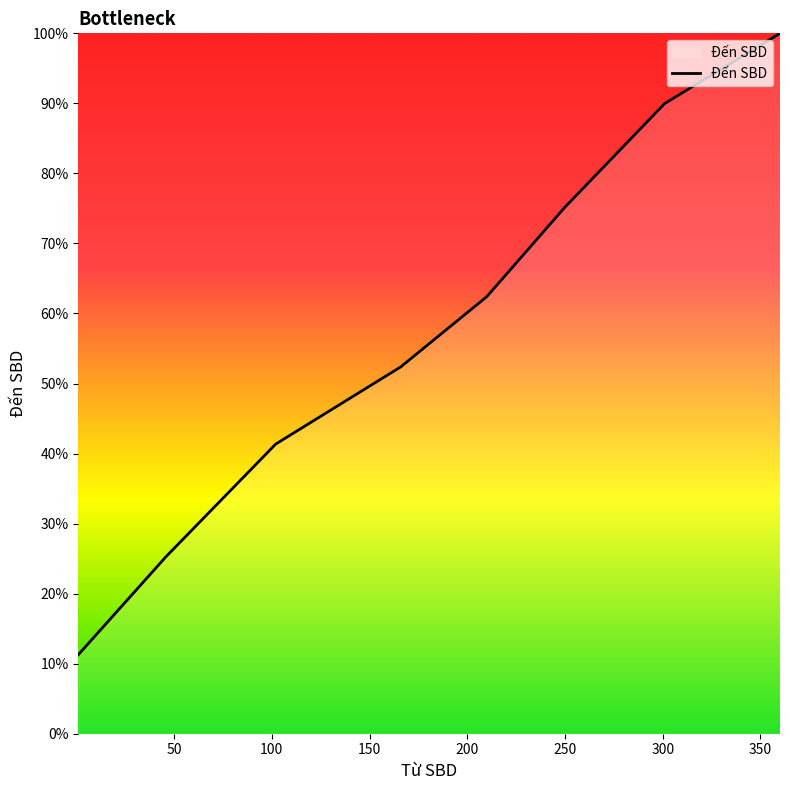

How many series are shown in this chart?

1